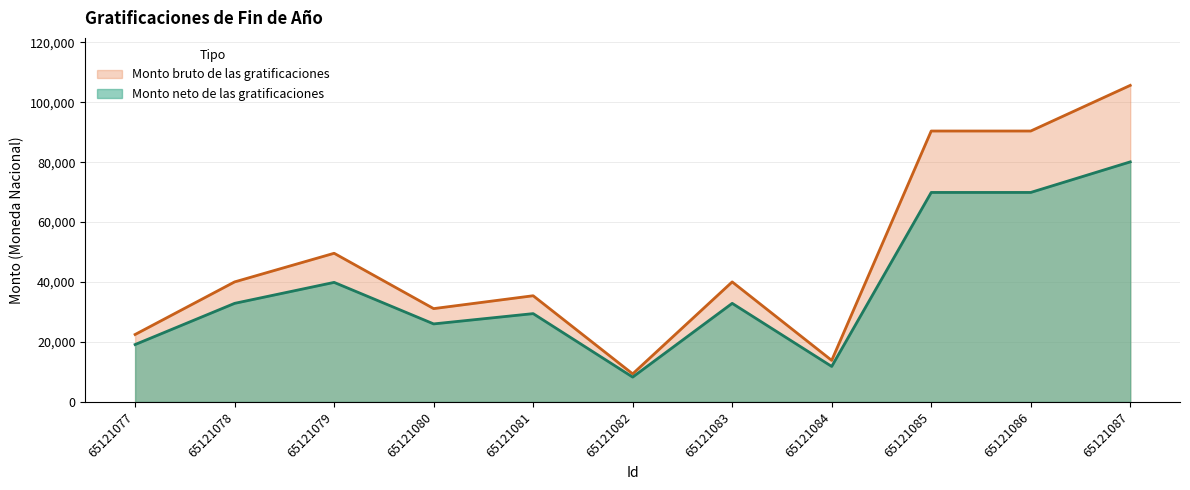

Where is Monto bruto de las gratificaciones nearest to the value 57500?

65121079